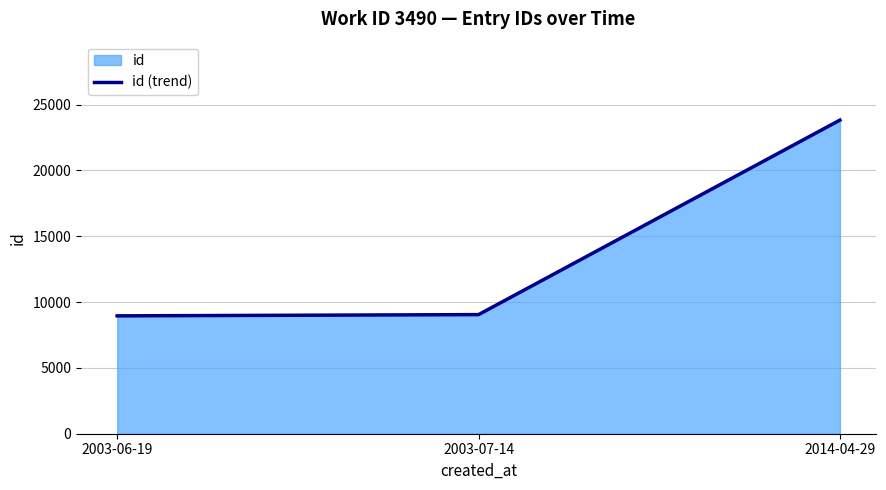

Where is the data nearest to the value 16389?

2003-07-14